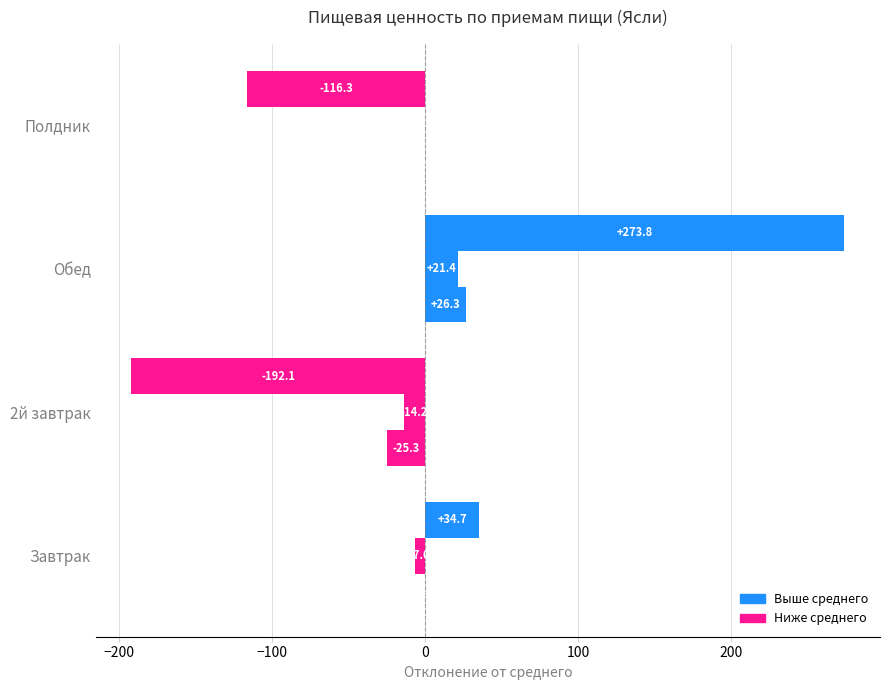

How many data points does each series have?

4